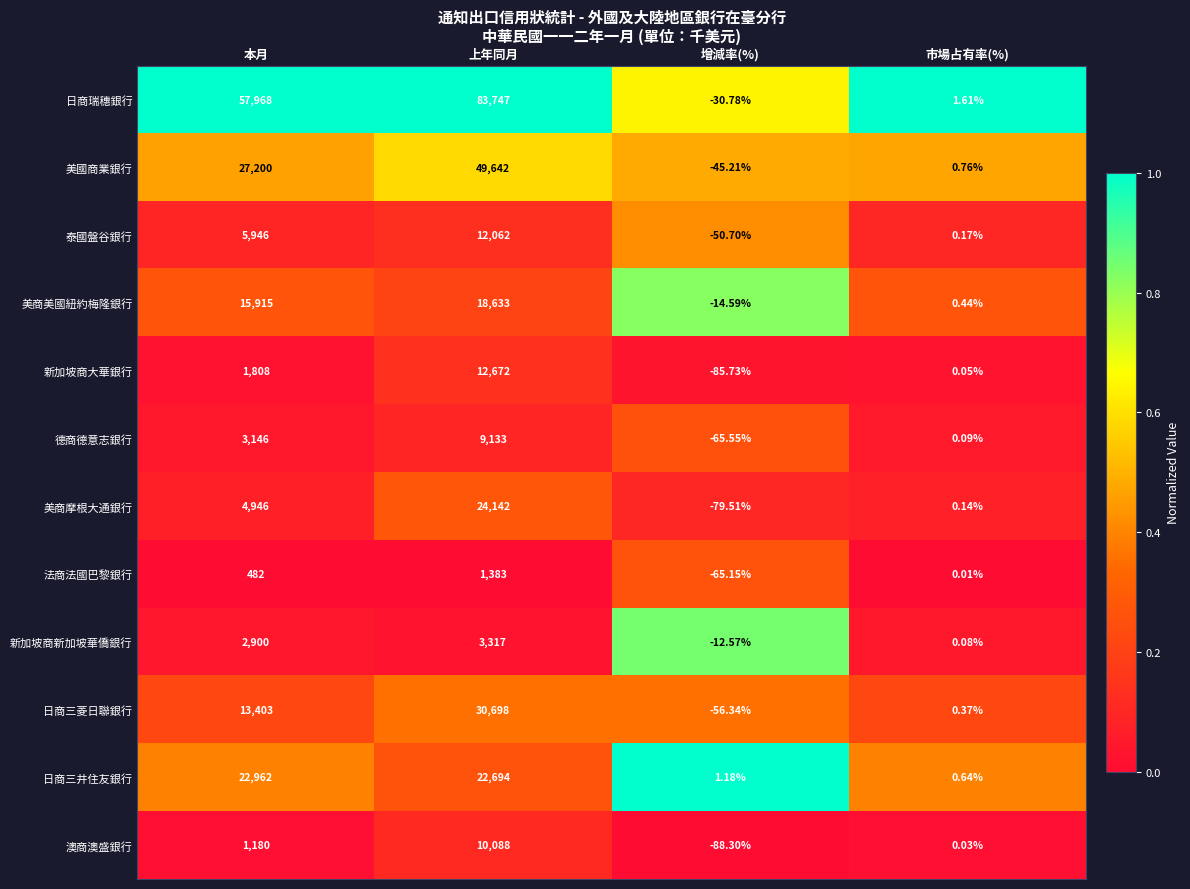

Count the number of categories in the chart.

4